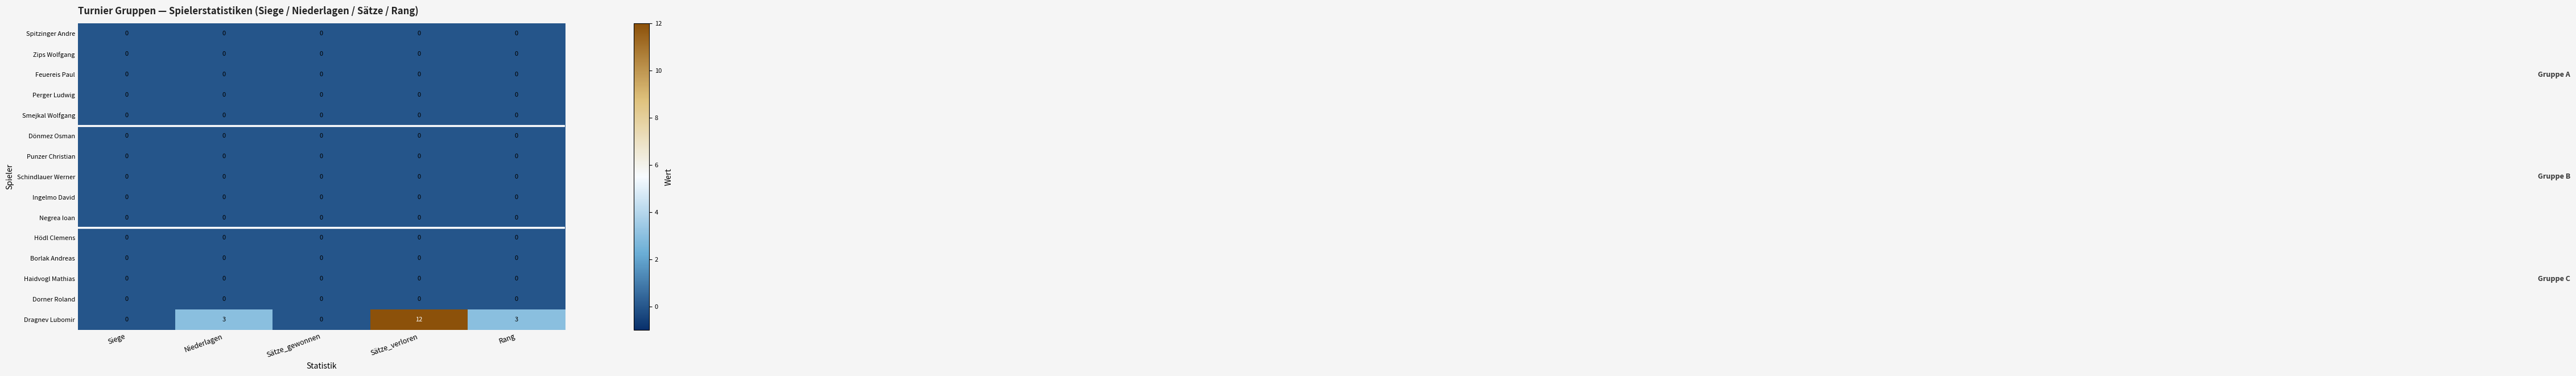

What is the difference between the highest and lowest values at Rang?

3